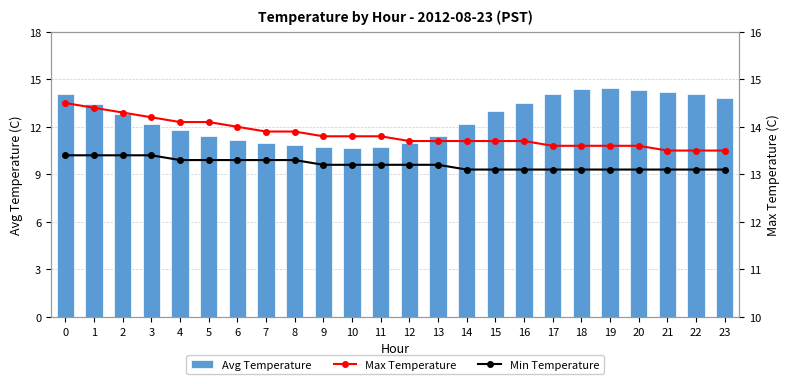

Which series has the largest total across all categories?

Max Temperature